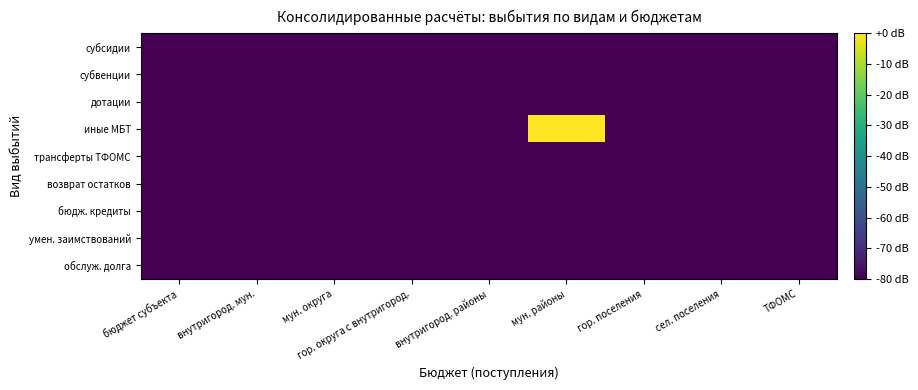

Which series changed the most between мун. округа and гор. поселения?

субсидии